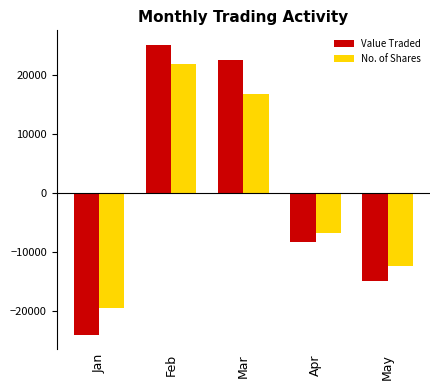

Which category has the lowest value across all series?

Jan